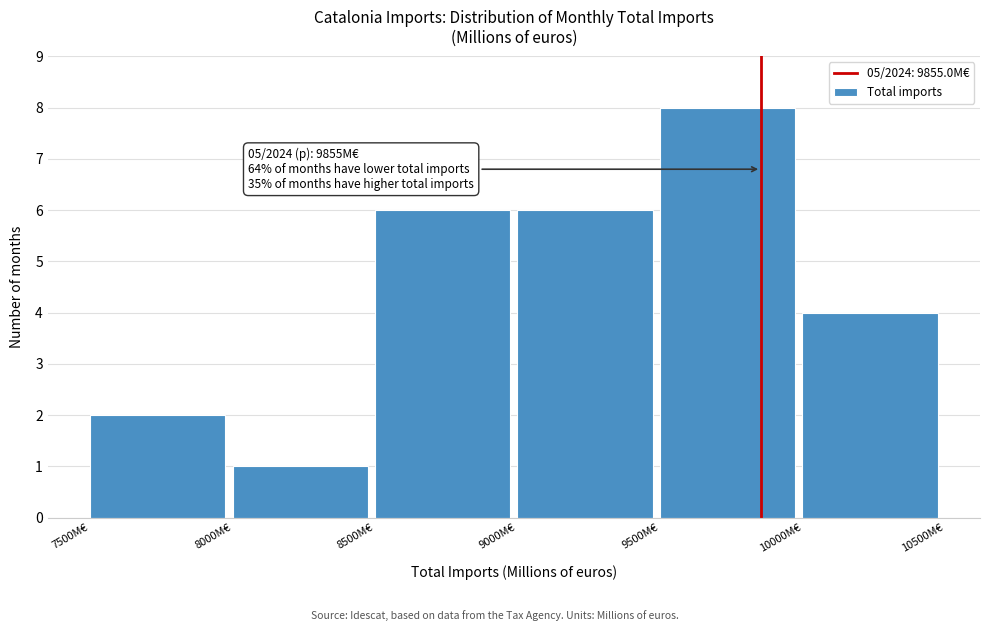

Which range on the x-axis has the tallest bar?

9500 to 10000